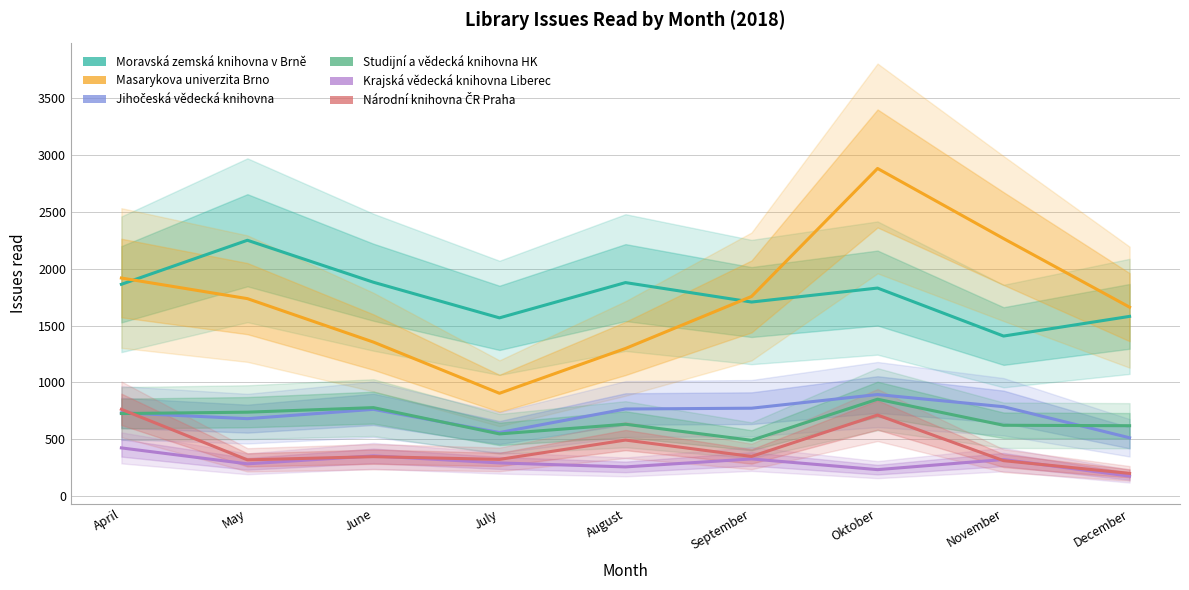

How many categories are shown in the chart?

9